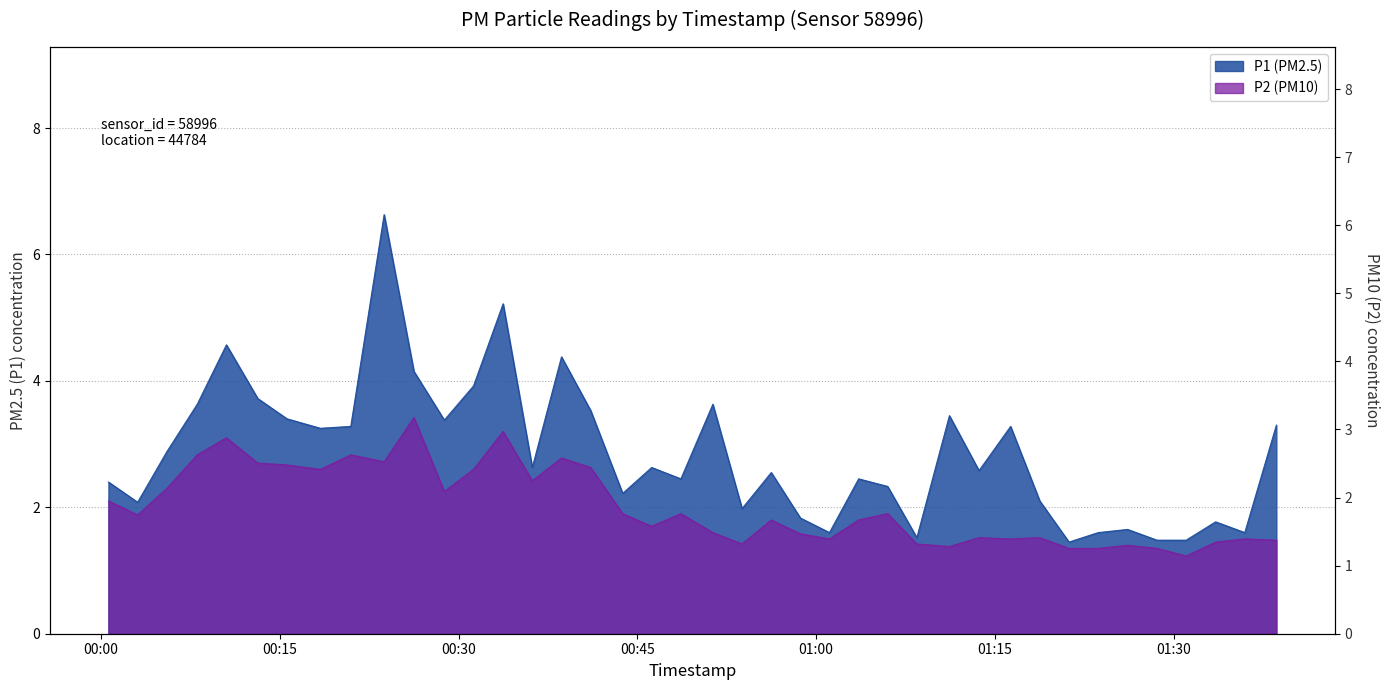

What is the average value of the P2 series?

2.0